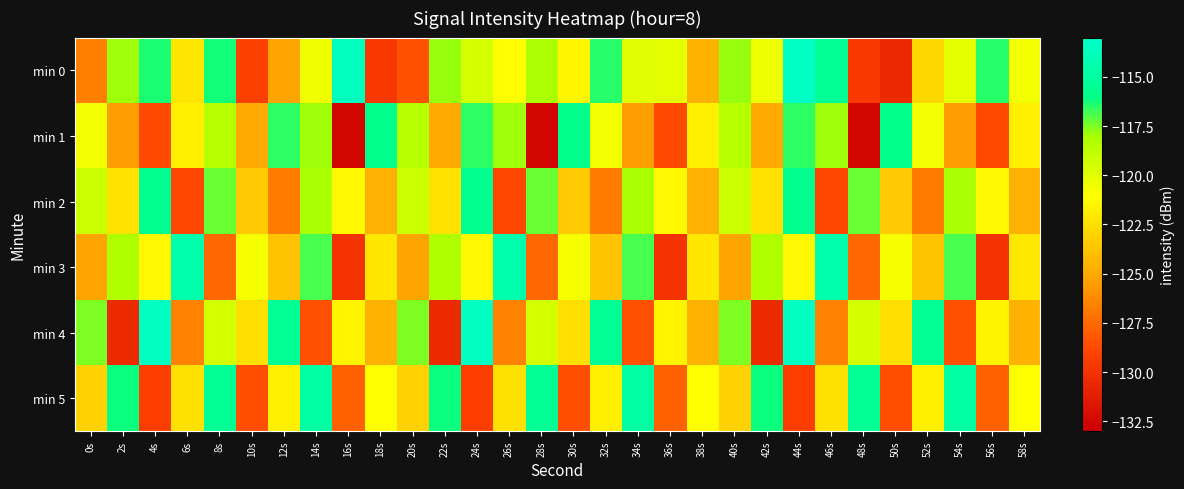

Reading left to right, what are all the values shown in this chart?

min 0: 0s=-126.6	2s=-117.9	4s=-116.3	6s=-122.2	8s=-116.2	10s=-129.2	12s=-125.2	14s=-120.5	16s=-113.7	18s=-129.6	20s=-128.4	22s=-117.8	24s=-119.5	26s=-121.1	28s=-118.1	30s=-121.4	32s=-116.5	34s=-120.0	36s=-120.0	38s=-124.5	40s=-117.8	42s=-120.4	44s=-113.4	46s=-115.4	48s=-129.6	50s=-130.6	52s=-122.8	54s=-120.1	56s=-116.5	58s=-120.6
min 1: 0s=-120.6	2s=-125.5	4s=-128.7	6s=-121.7	8s=-118.4	10s=-125.0	12s=-116.5	14s=-117.9	16s=-132.6	18s=-115.9	20s=-118.4	22s=-125.0	24s=-116.5	26s=-117.9	28s=-132.6	30s=-115.9	32s=-120.6	34s=-125.5	36s=-128.7	38s=-121.7	40s=-118.4	42s=-125.0	44s=-116.5	46s=-117.9	48s=-132.6	50s=-115.9	52s=-120.6	54s=-125.5	56s=-128.7	58s=-121.7
min 2: 0s=-119.1	2s=-122.3	4s=-115.7	6s=-128.9	8s=-117.2	10s=-123.5	12s=-126.8	14s=-118.0	16s=-121.3	18s=-124.7	20s=-119.1	22s=-122.3	24s=-115.7	26s=-128.9	28s=-117.2	30s=-123.5	32s=-126.8	34s=-118.0	36s=-121.3	38s=-124.7	40s=-119.1	42s=-122.3	44s=-115.7	46s=-128.9	48s=-117.2	50s=-123.5	52s=-126.8	54s=-118.0	56s=-121.3	58s=-124.7
min 3: 0s=-125.1	2s=-118.2	4s=-121.3	6s=-114.4	8s=-127.6	10s=-120.7	12s=-123.8	14s=-116.9	16s=-130.0	18s=-122.1	20s=-125.1	22s=-118.2	24s=-121.3	26s=-114.4	28s=-127.6	30s=-120.7	32s=-123.8	34s=-116.9	36s=-130.0	38s=-122.1	40s=-125.1	42s=-118.2	44s=-121.3	46s=-114.4	48s=-127.6	50s=-120.7	52s=-123.8	54s=-116.9	56s=-130.0	58s=-122.1
min 4: 0s=-117.5	2s=-130.5	4s=-113.5	6s=-126.5	8s=-119.5	10s=-122.5	12s=-115.5	14s=-128.5	16s=-121.5	18s=-124.5	20s=-117.5	22s=-130.5	24s=-113.5	26s=-126.5	28s=-119.5	30s=-122.5	32s=-115.5	34s=-128.5	36s=-121.5	38s=-124.5	40s=-117.5	42s=-130.5	44s=-113.5	46s=-126.5	48s=-119.5	50s=-122.5	52s=-115.5	54s=-128.5	56s=-121.5	58s=-124.5
min 5: 0s=-123.1	2s=-116.2	4s=-129.3	6s=-122.4	8s=-115.5	10s=-128.6	12s=-121.7	14s=-114.8	16s=-127.9	18s=-121.0	20s=-123.1	22s=-116.2	24s=-129.3	26s=-122.4	28s=-115.5	30s=-128.6	32s=-121.7	34s=-114.8	36s=-127.9	38s=-121.0	40s=-123.1	42s=-116.2	44s=-129.3	46s=-122.4	48s=-115.5	50s=-128.6	52s=-121.7	54s=-114.8	56s=-127.9	58s=-121.0